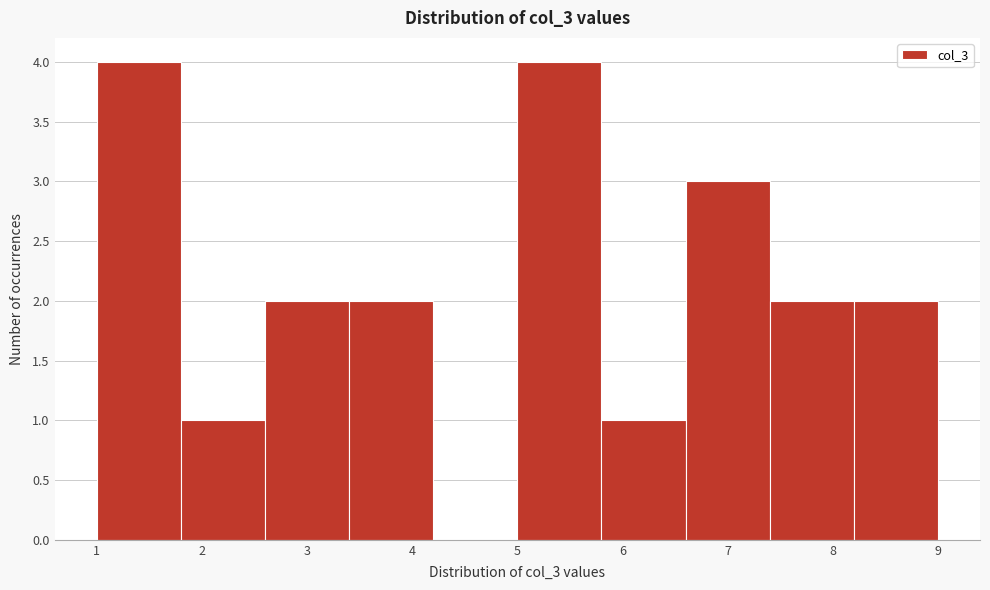

Reading left to right, transcribe this chart: for each bar, give the range it covers on the x-axis and its height. The values are not printed on the chart, so give them approximately, as read against the axis.

1.0 to 1.8: 4
1.8 to 2.6: 1
2.6 to 3.4: 2
3.4 to 4.2: 2
4.2 to 5.0: 0
5.0 to 5.8: 4
5.8 to 6.6: 1
6.6 to 7.4: 3
7.4 to 8.2: 2
8.2 to 9.0: 2